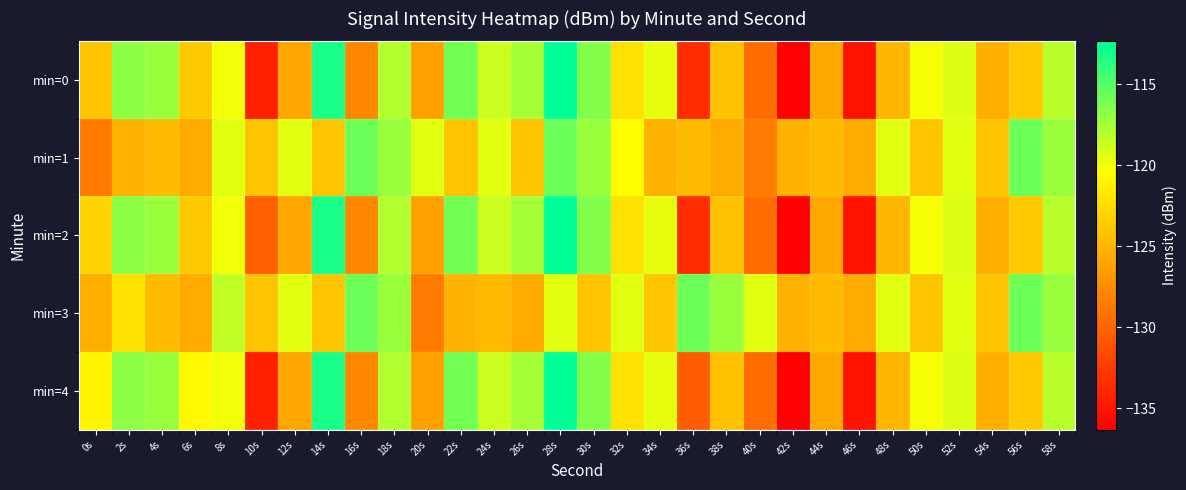

At which category is the sum across all series the highest?

28s